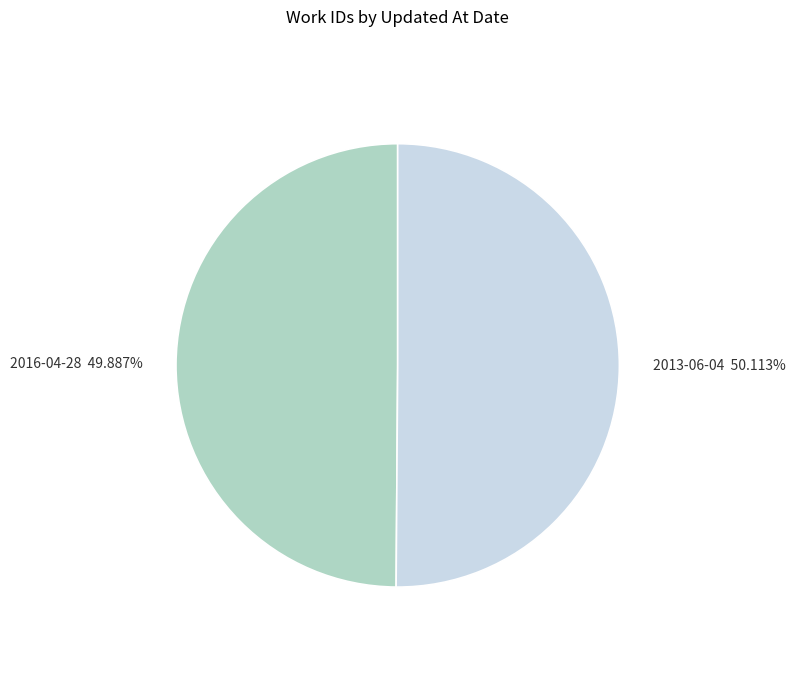

Approximately how many times larger is the value at 2016-04-28 compared to 2013-06-04?

1.0